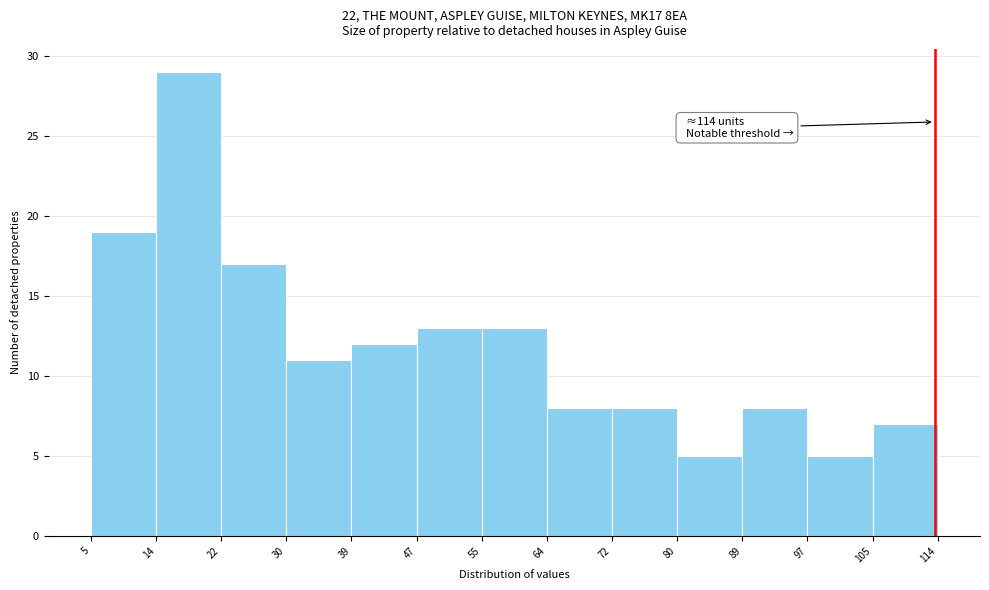

Which range on the x-axis has the tallest bar?

14 to 22